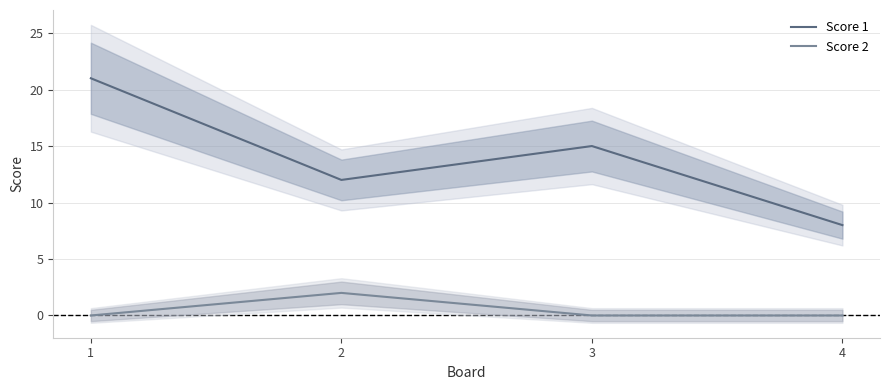

Where is the first local maximum for Score 2?

2